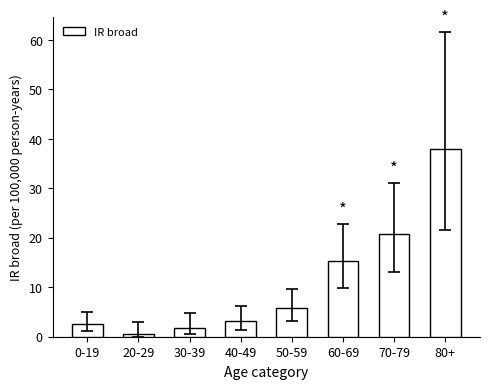

What is the change in value from 40-49 to 80+?

+34.8